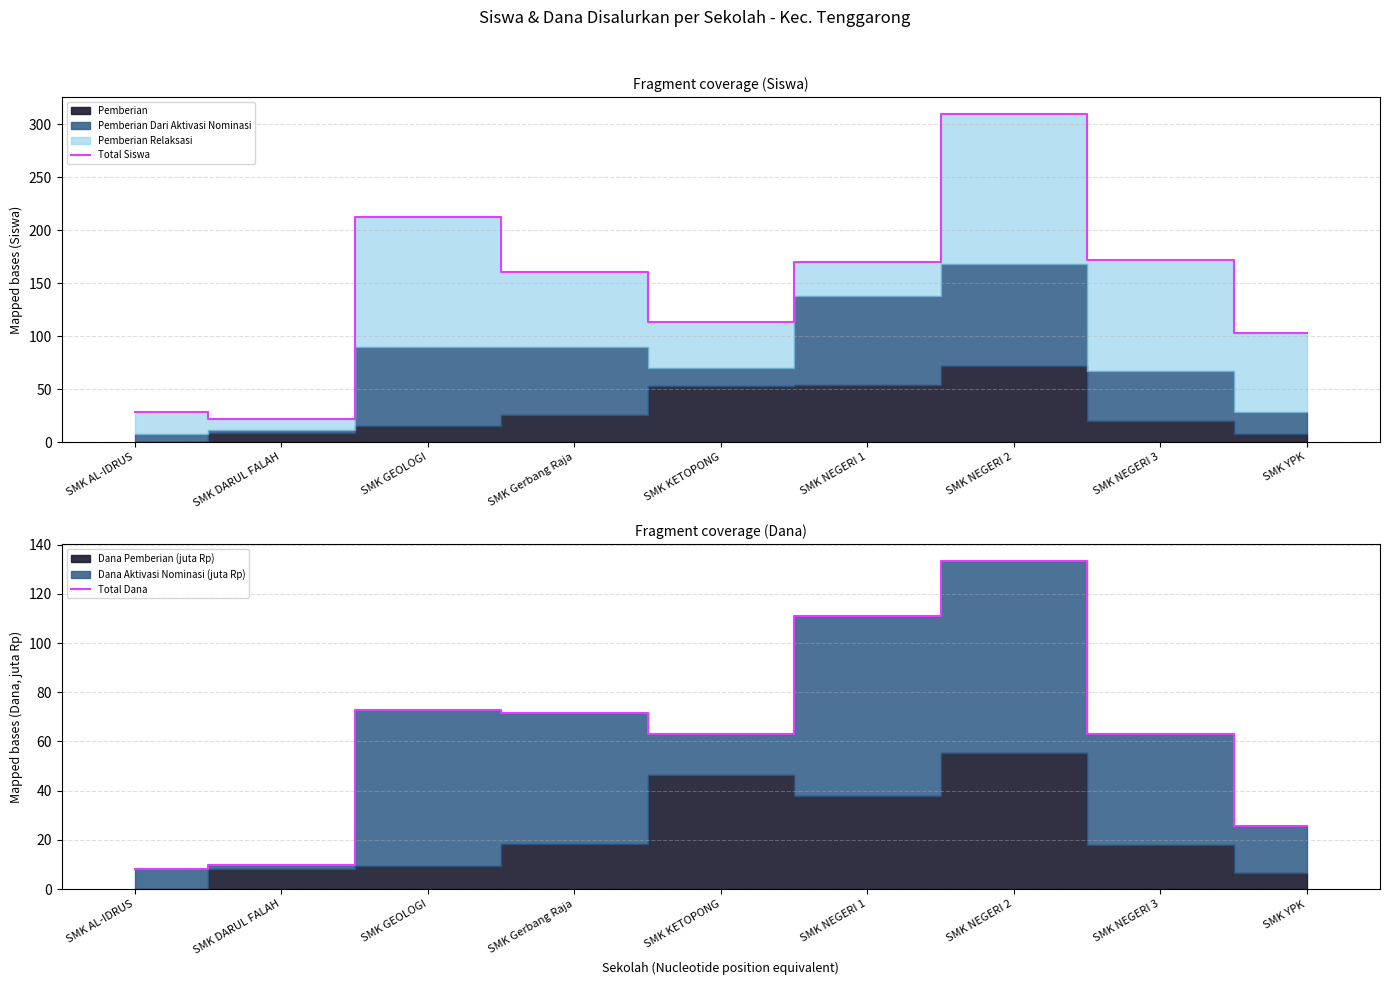

True or false: Total Siswa and Total Dana intersect in this chart.

False